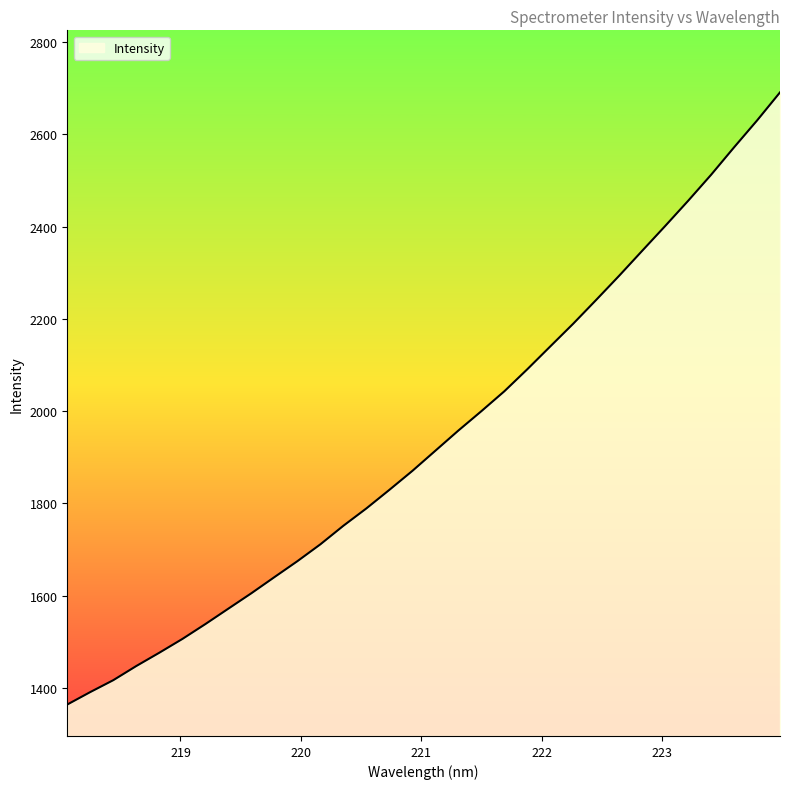

What is the difference between the maximum and minimum values?

1327.1